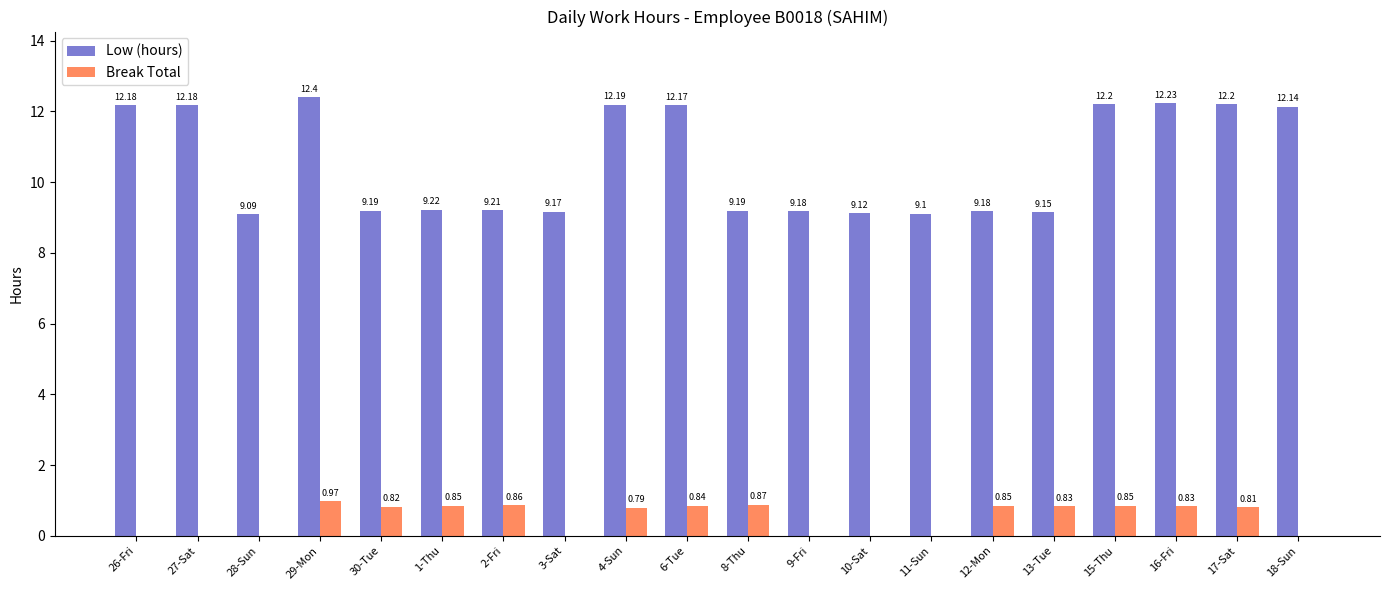

At which category is the sum across all series the highest?

29-Mon